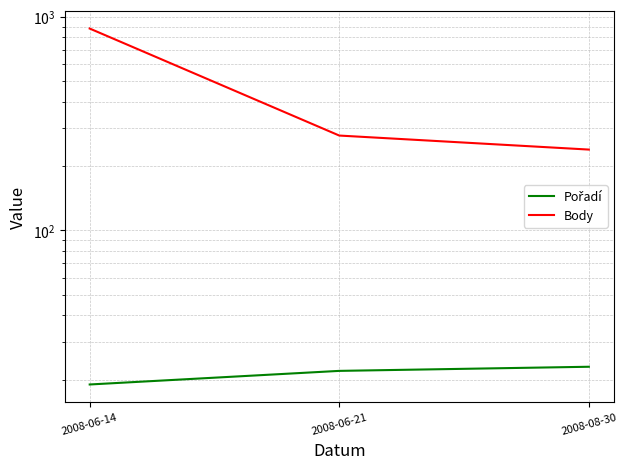

What is the value of the Pořadí point at the 2nd from the left?

22